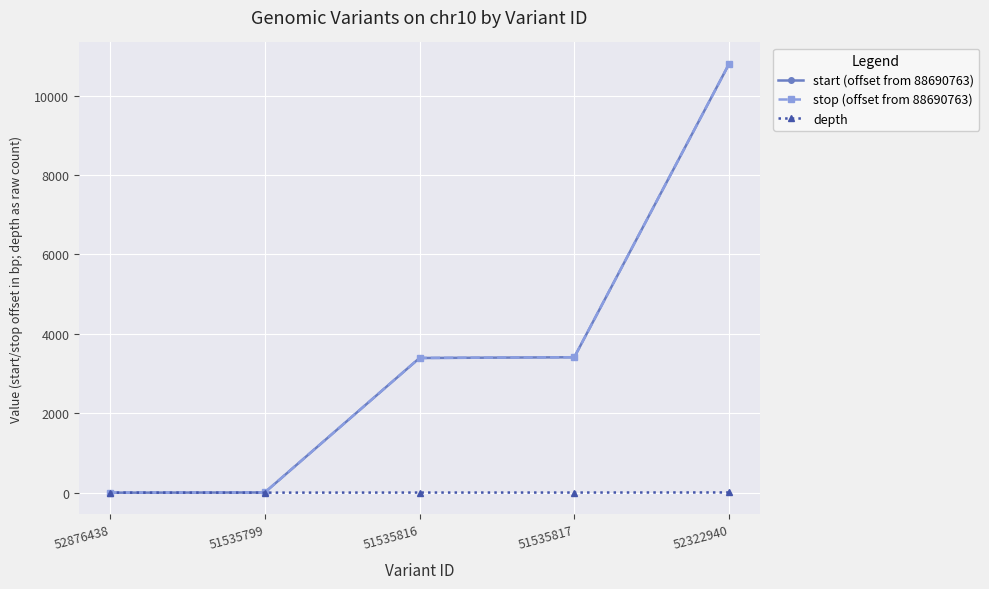

How many categories are shown in the chart?

5